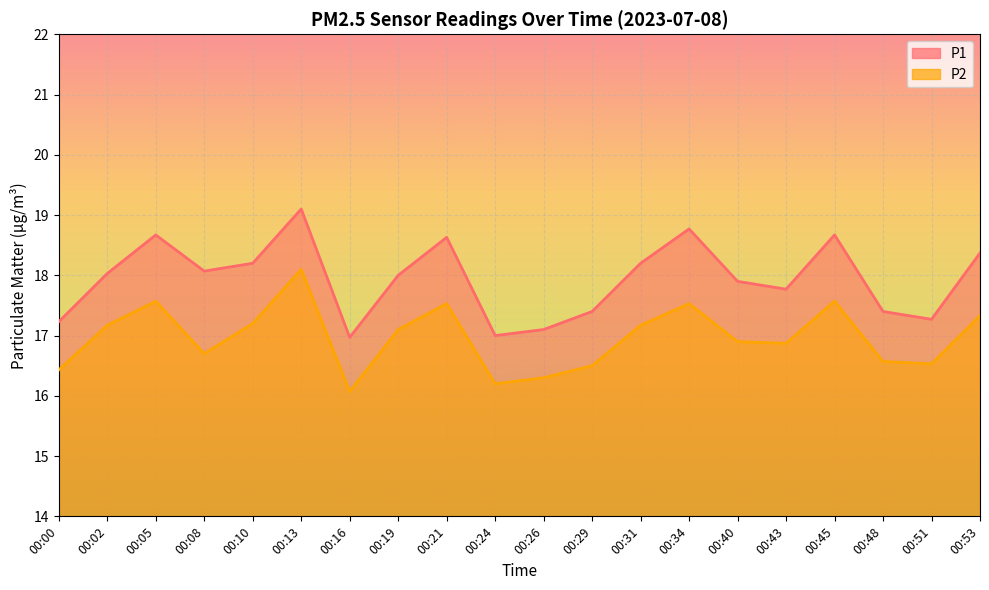

True or false: P1 and P2 cross at least once.

False